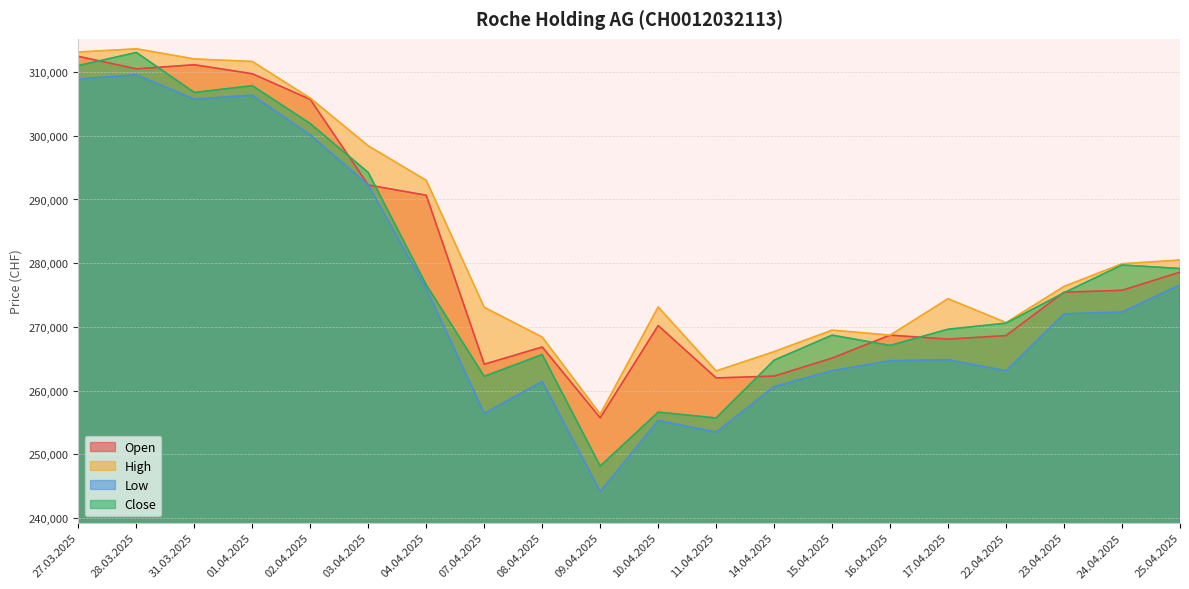

How many interior local peaks does the Low series have?

5